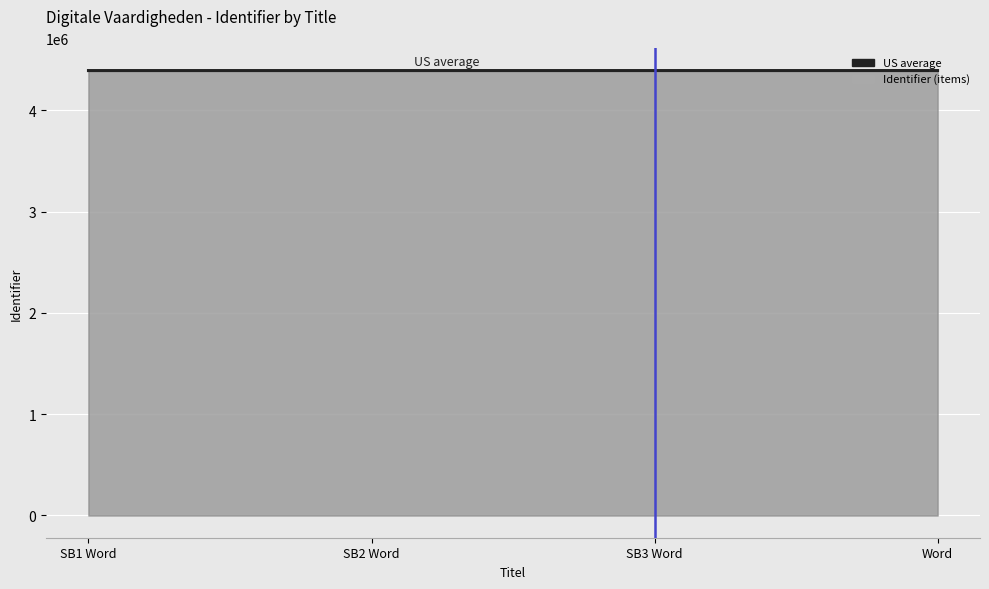

True or false: the data has more than 0 interior local peaks.

False